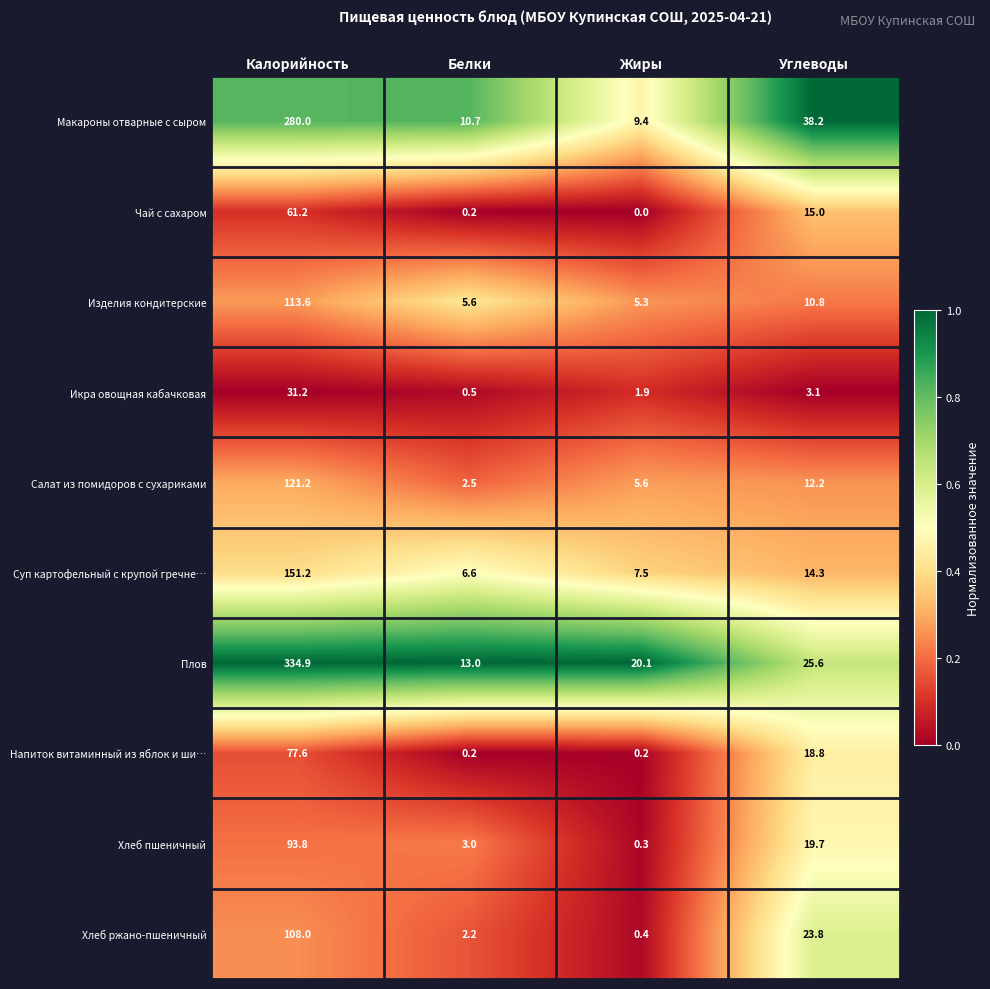

List the labels in order of Чай с сахаром value, largest first.

Калорийность, Углеводы, Белки, Жиры